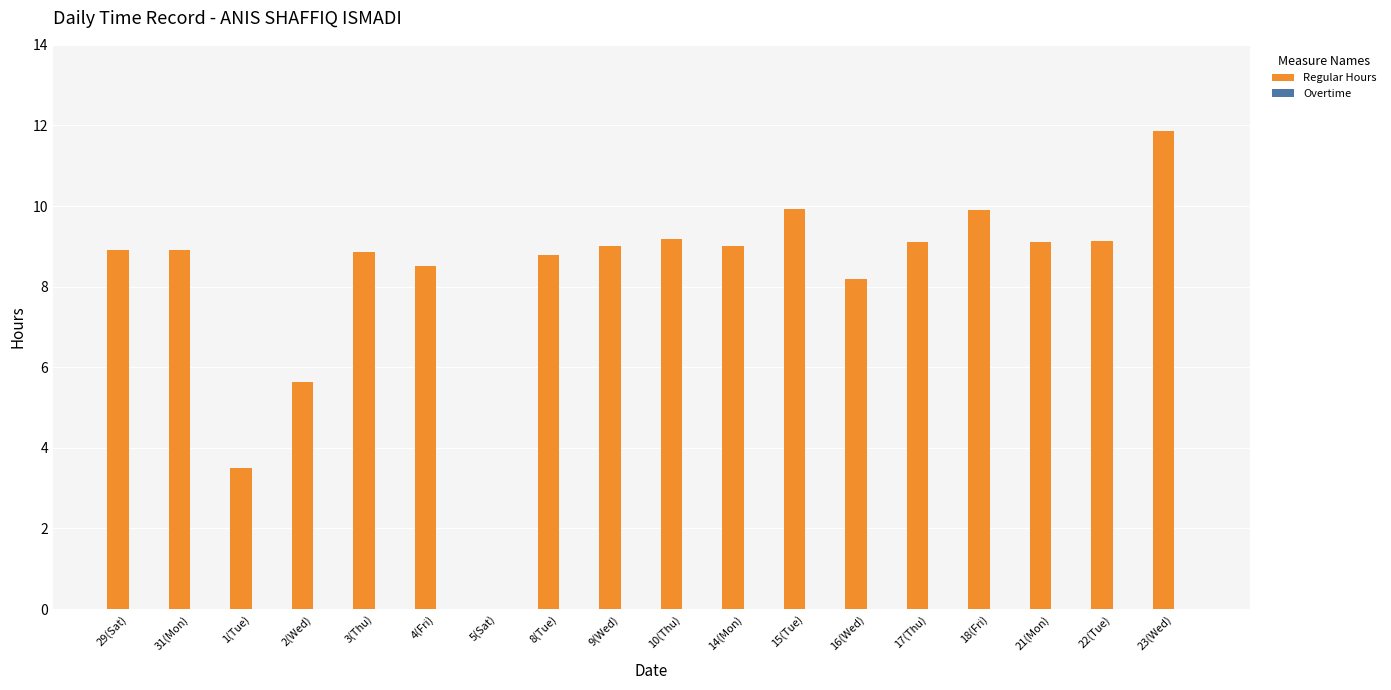

Which category has the highest value across all series?

23(Wed)